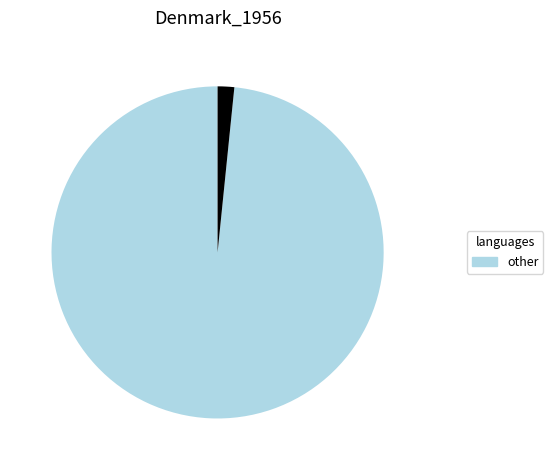

Is there any slice that represents more than half of the pie?

Yes